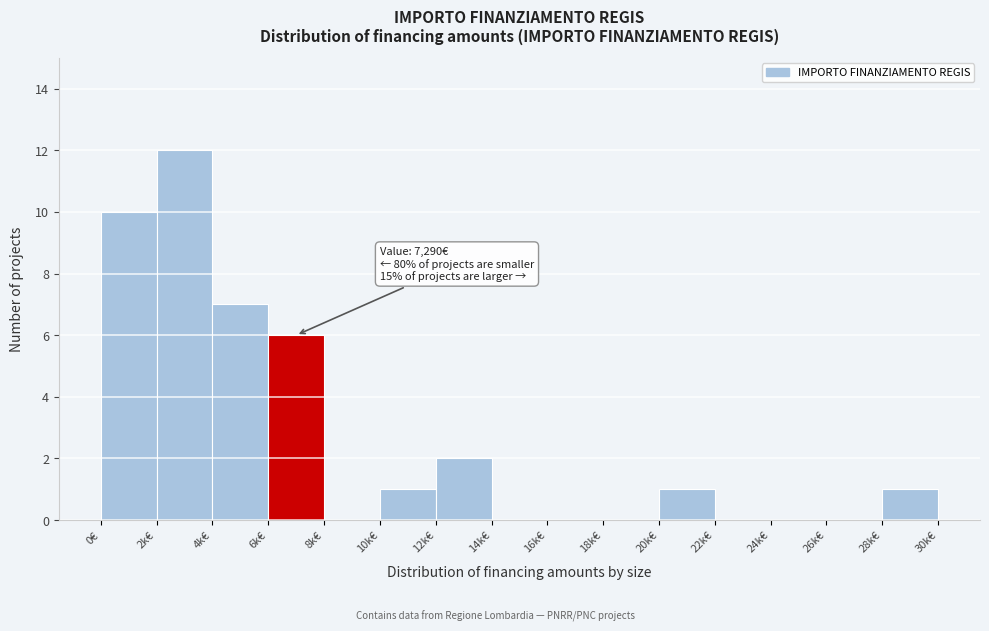

Reading left to right, what are all the values shown in this chart?

0€=10	2k€=12	4k€=7	6k€=6	8k€=0	10k€=1	12k€=2	14k€=0	16k€=0	18k€=0	20k€=1	22k€=0	24k€=0	26k€=0	28k€=1